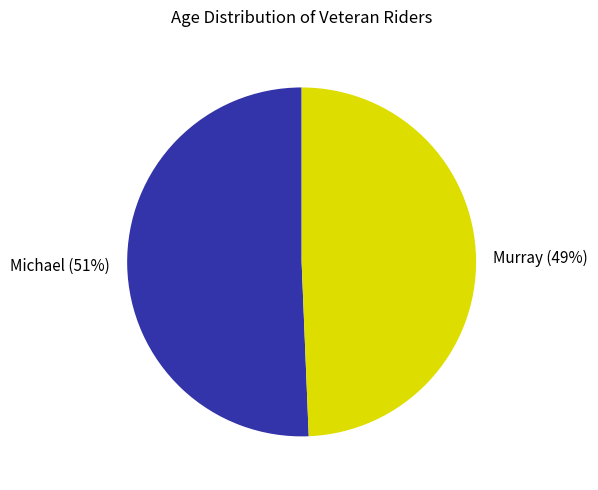

What percentage is the Michael slice, to the nearest percent?

51%